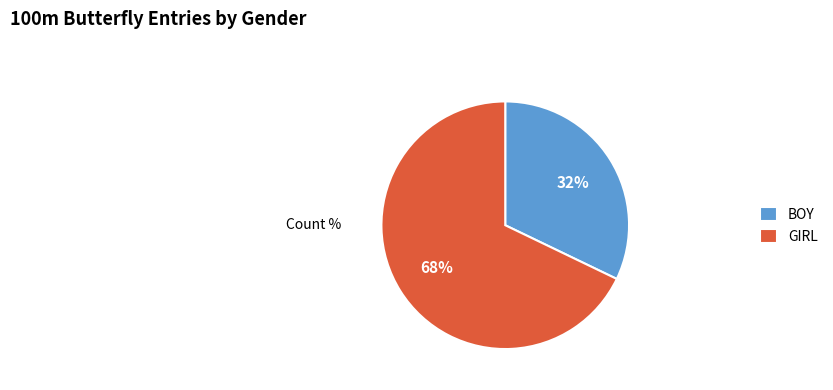

Which has a higher value, BOY or GIRL?

GIRL